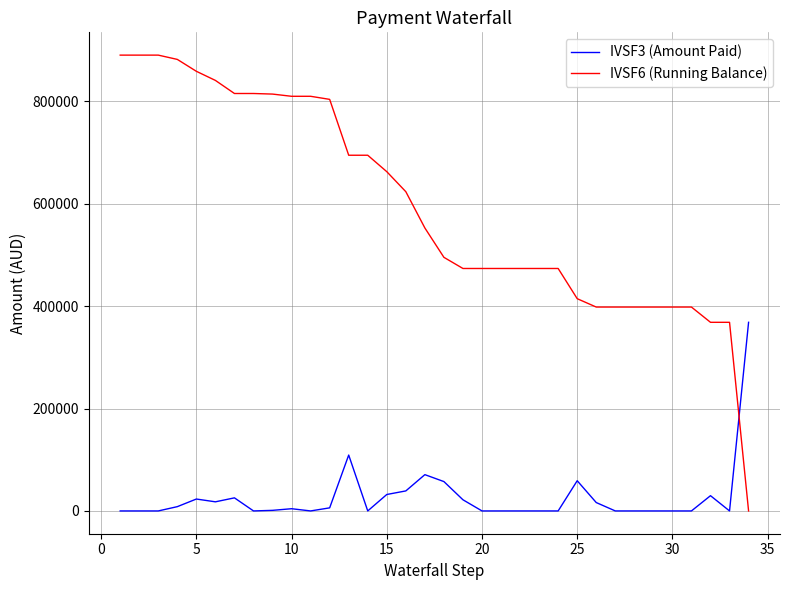

Which series has the largest total across all categories?

IVSF6 (Running Balance)